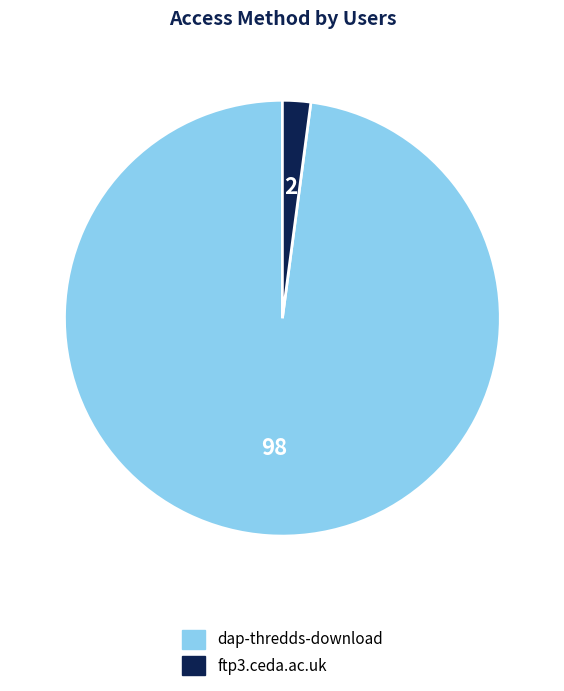

Does dap-thredds-download account for over 50% of the chart?

Yes